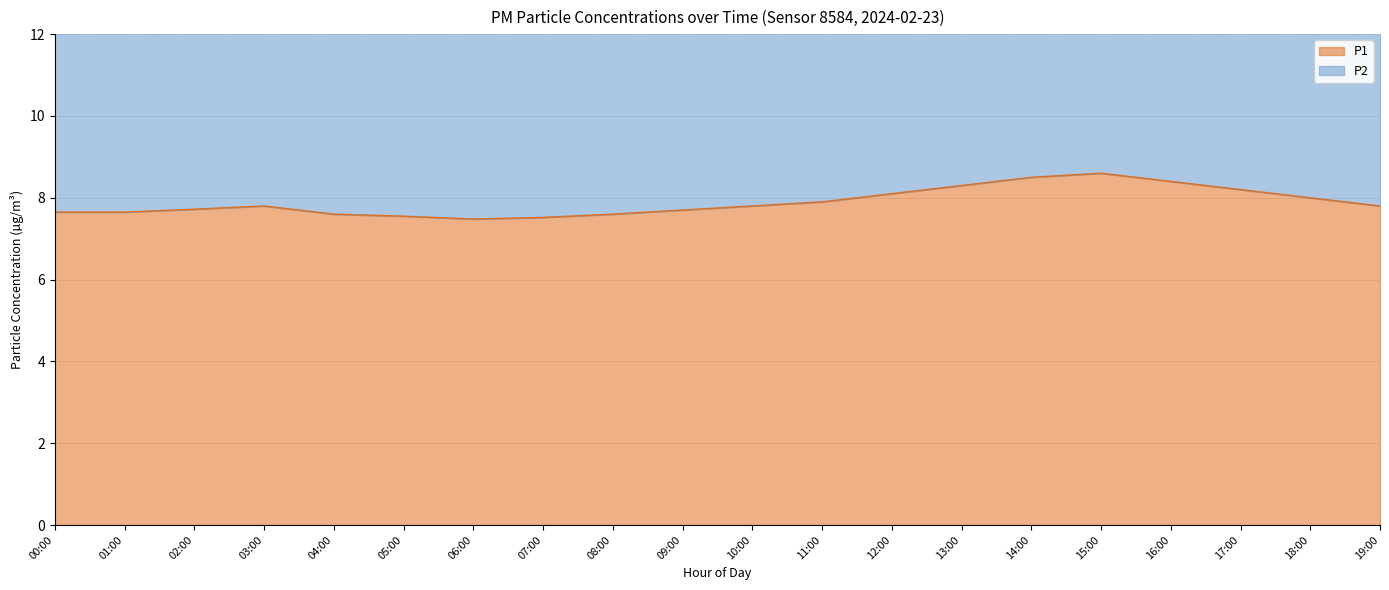

What is the value of the P2 point at the 20th from the left?

15.3